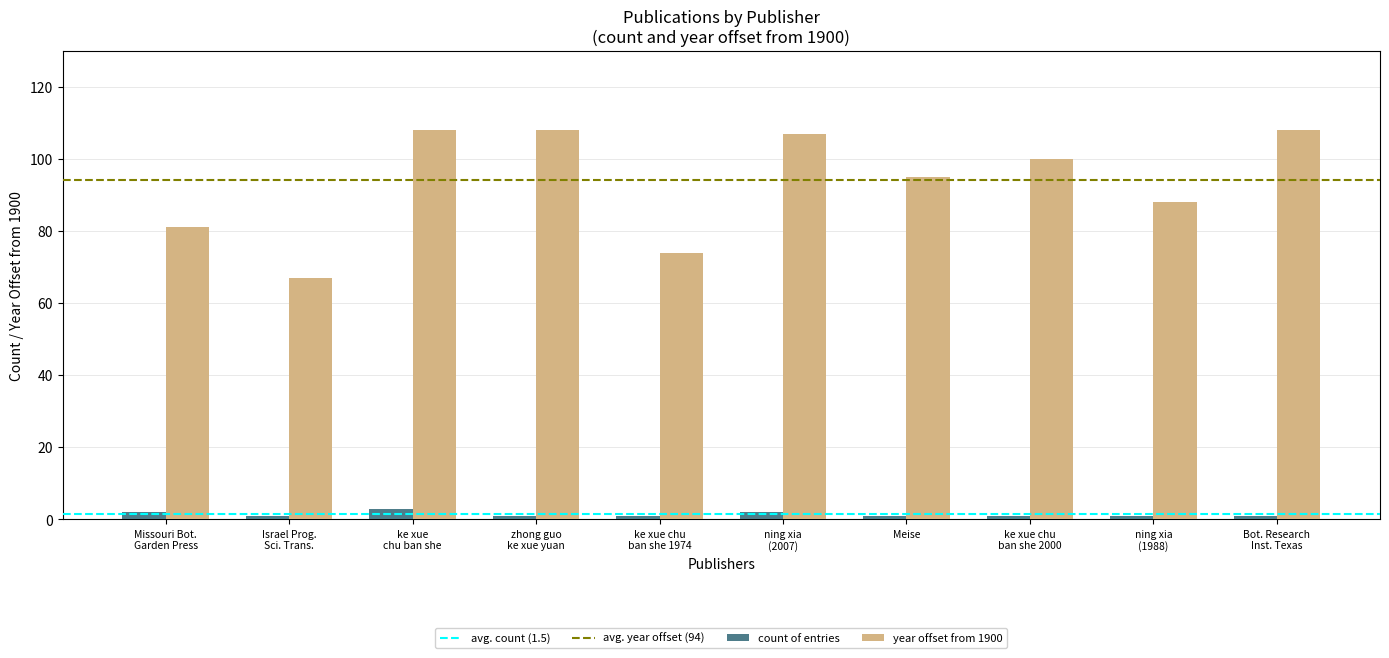

What is the maximum value for count of entries?

3